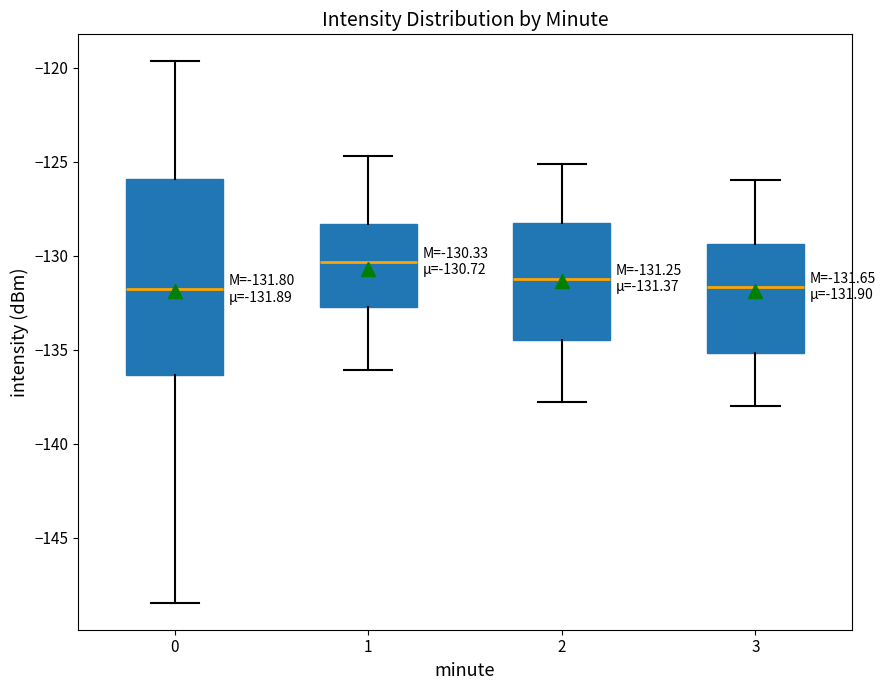

Which box is the tallest, from its lower edge to its upper edge?

0